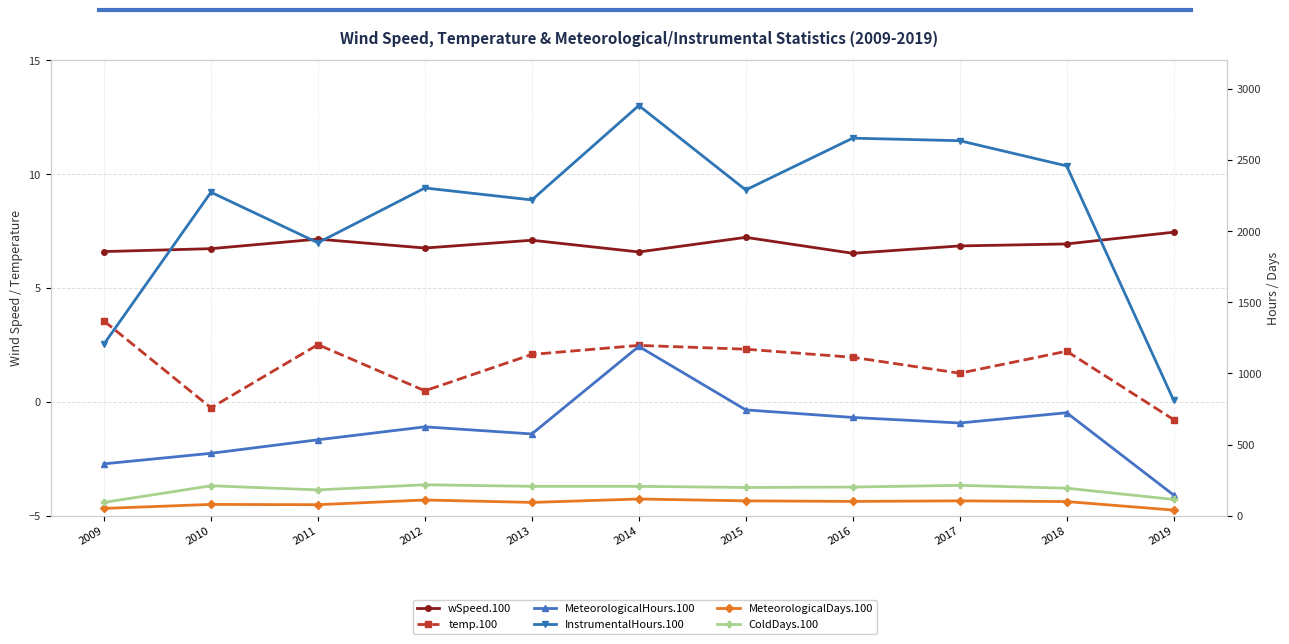

What is the difference between the second highest and second lowest values in the wSpeed.100 series?

0.6